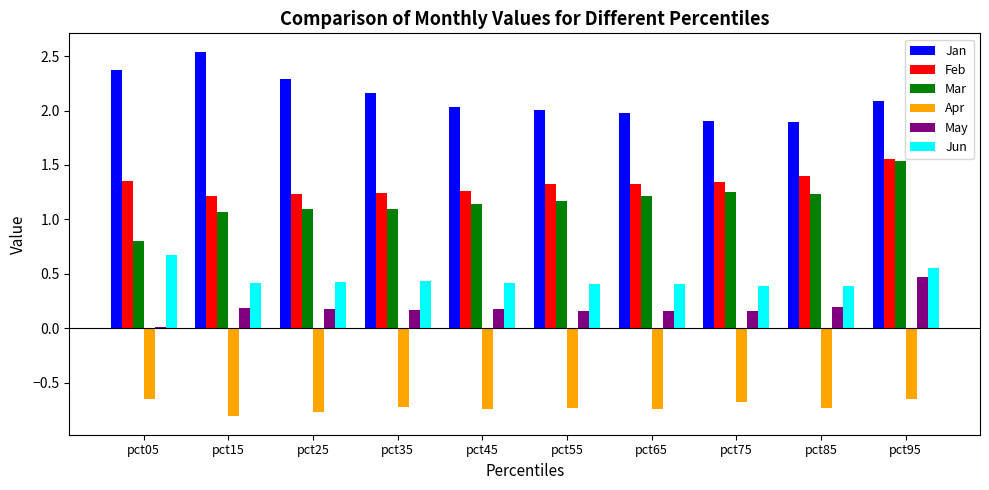

At which category is the sum across all series the highest?

pct95